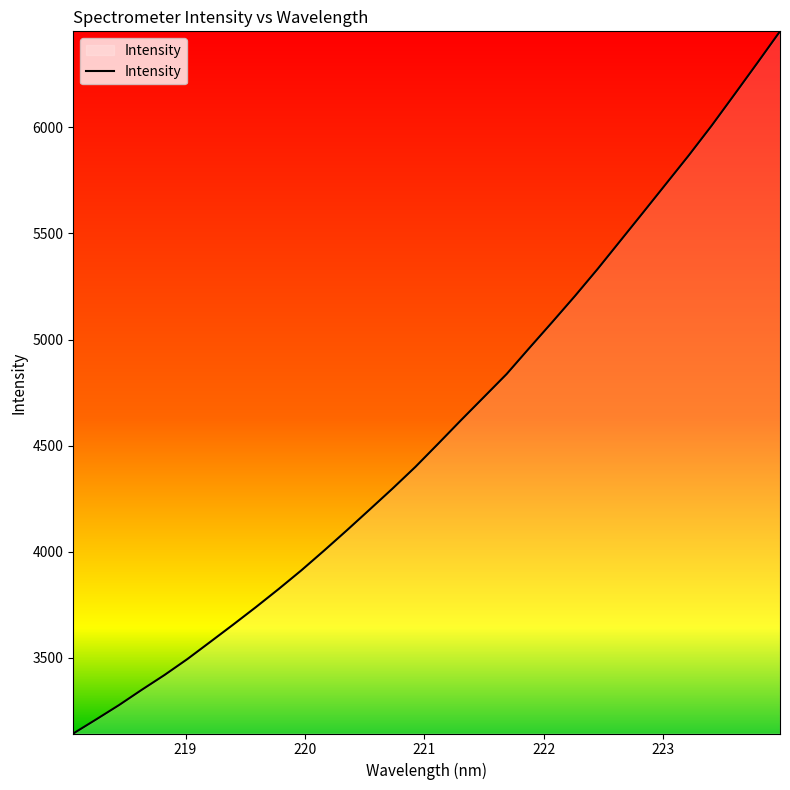

What is the minimum value shown in the chart?

3143.1